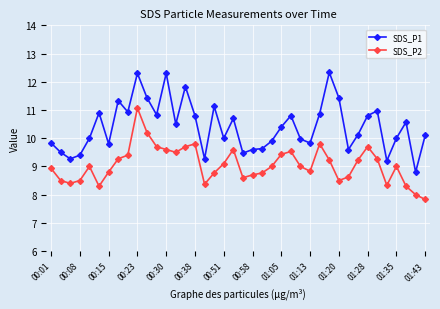

Rank the series by their maximum value, from highest to lowest.

SDS_P1, SDS_P2